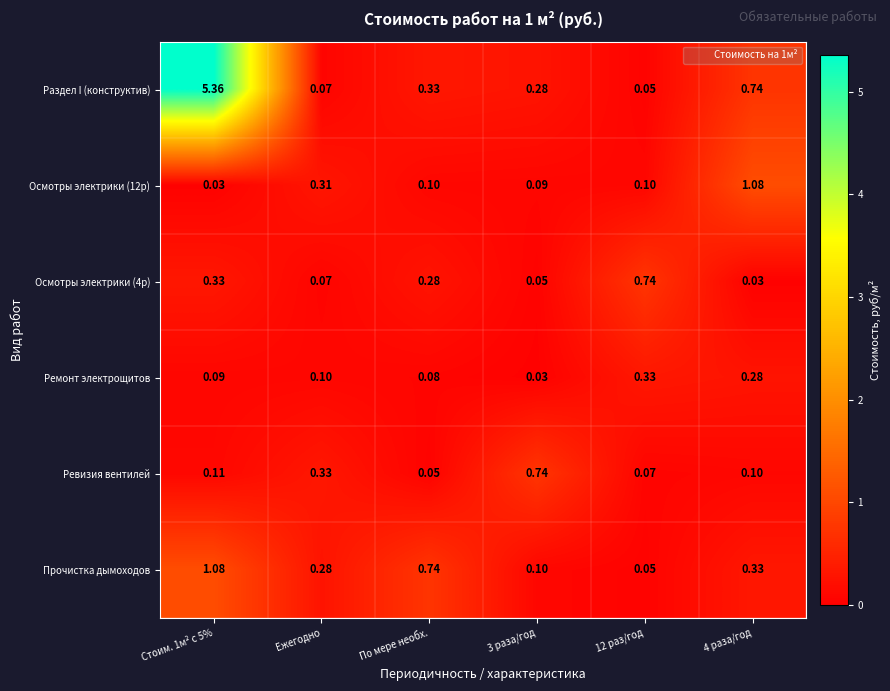

Between Стоим. 1м² с 5% and Ежегодно, which series saw the biggest shift?

Раздел I (конструктив)